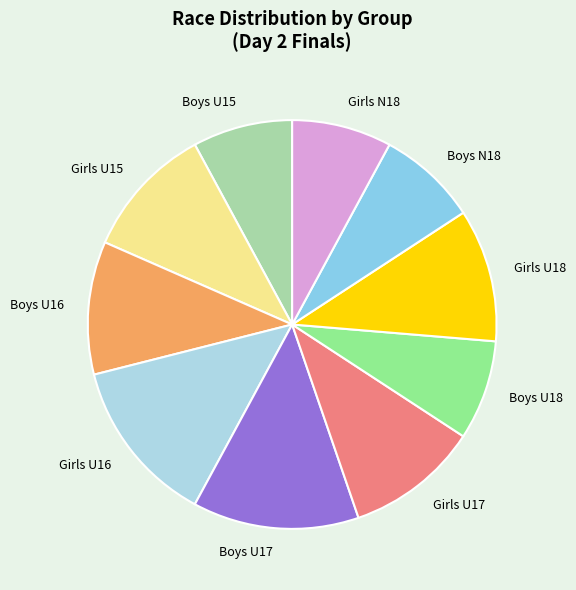

Combined, do Boys U15 and Boys U16 account for over 50%?

No